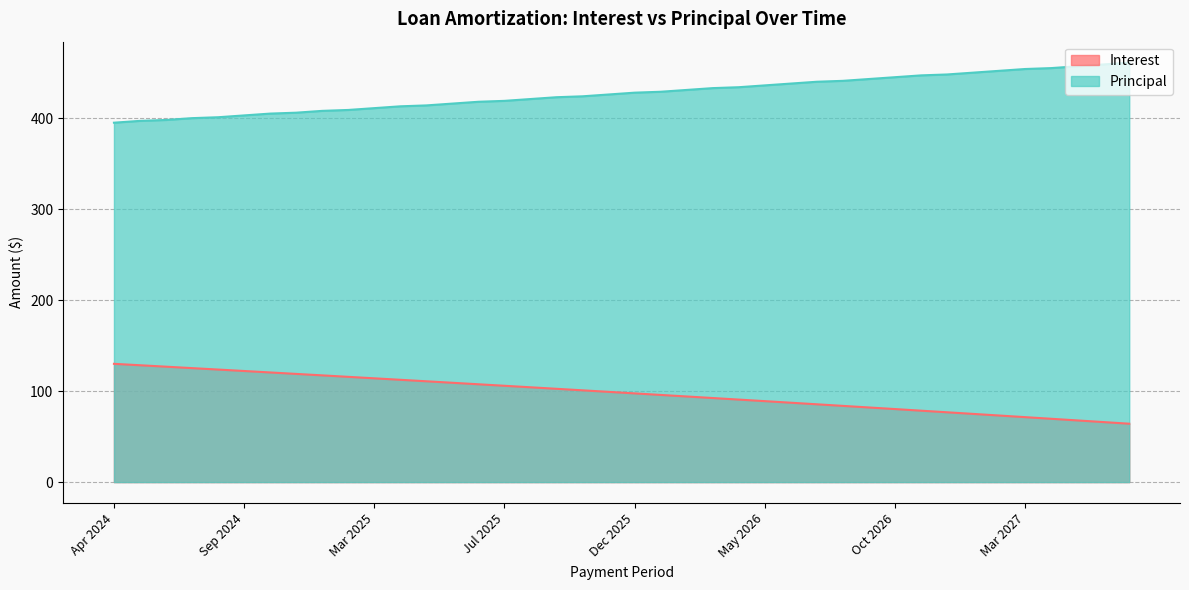

True or false: Principal has a value of 441.0 at Aug 2026.

True